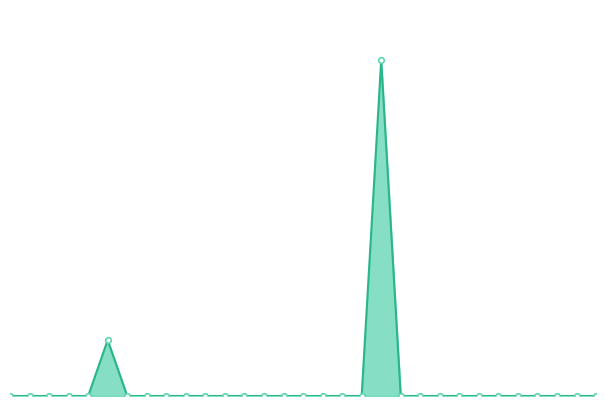

Is this an area chart (filled region under the line)?

Yes